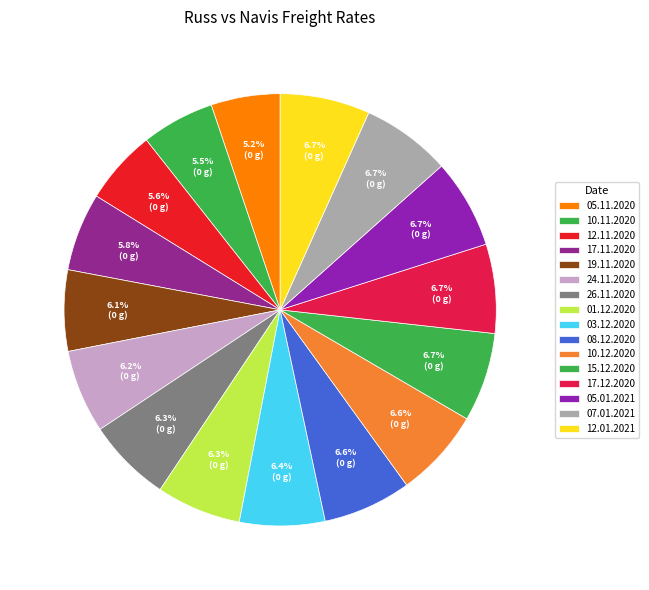

To the nearest percent, what is the average slice percentage?

6%